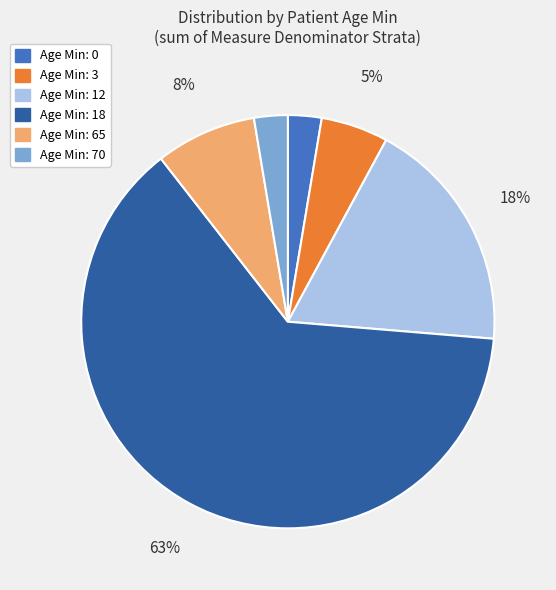

Is there a majority slice in this chart?

Yes